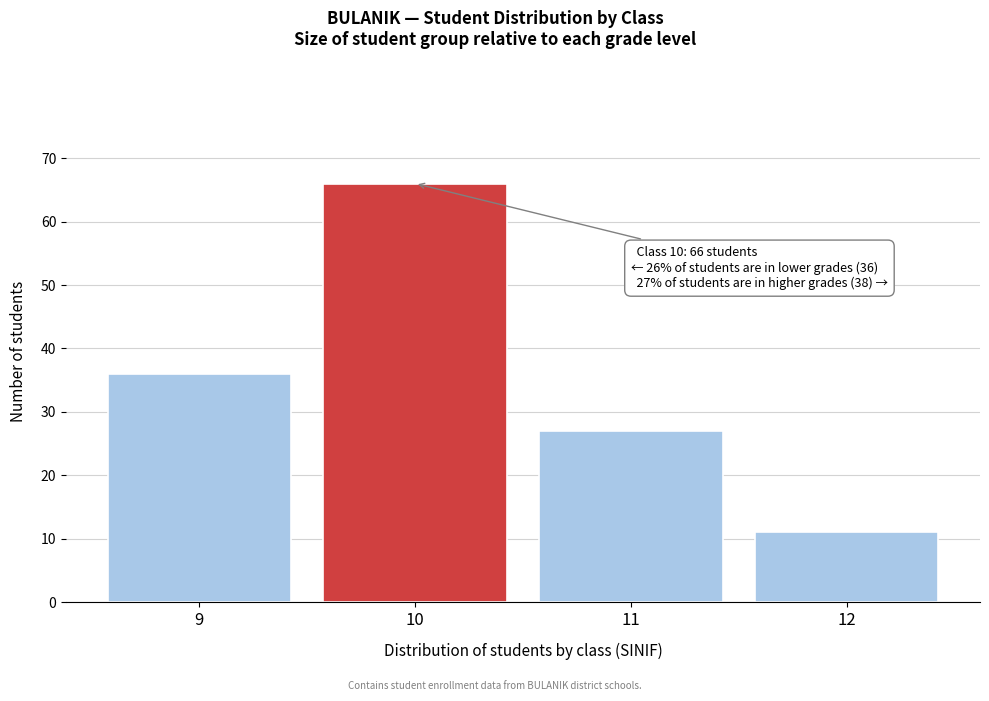

Reading right to left, what are all the values shown in this chart?

11	27	66	36